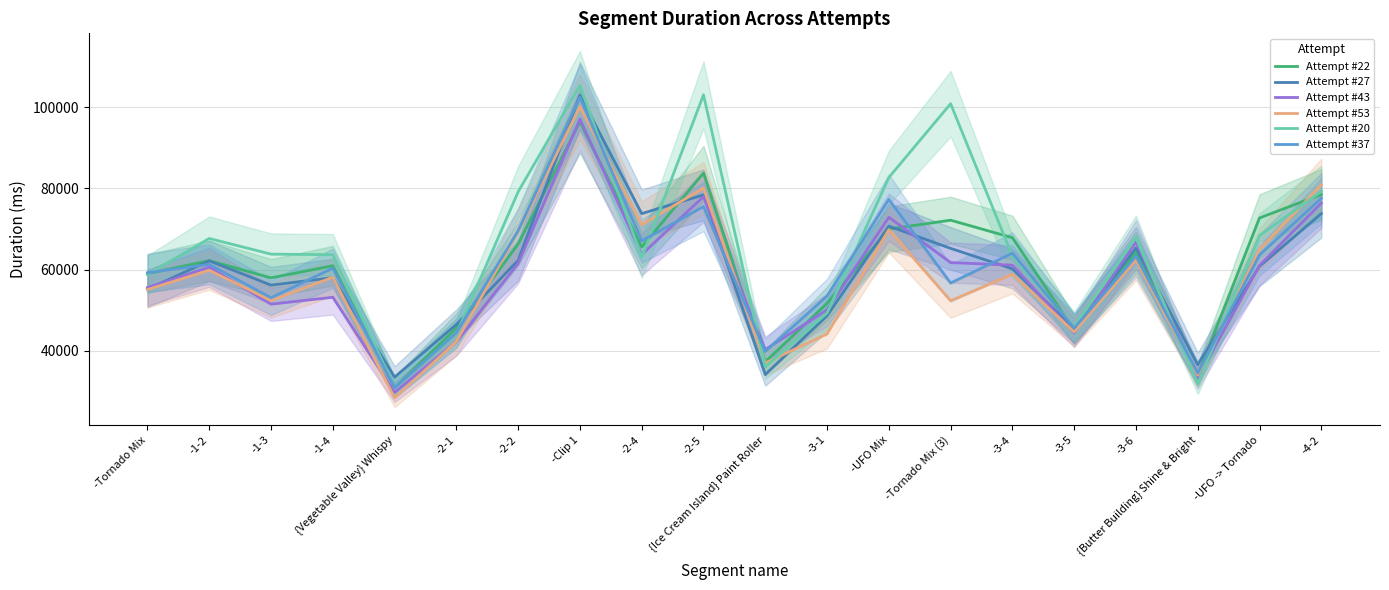

What is the difference between the second highest and second lowest values in the Attempt #37 series?

43058